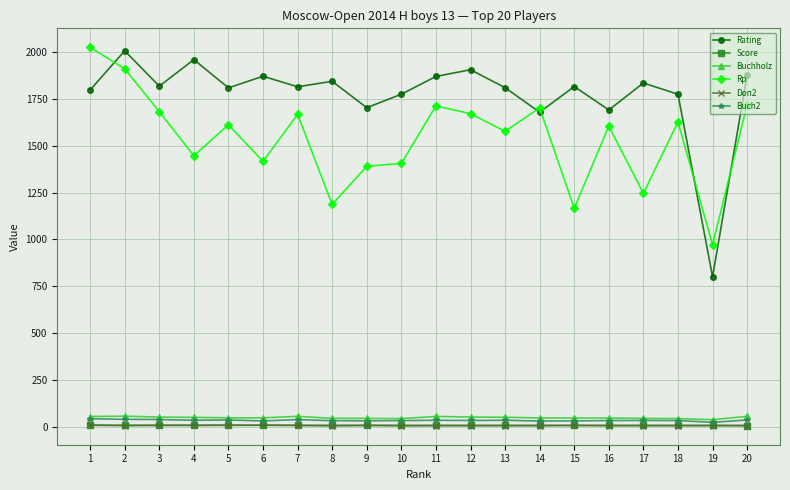

Which series has the largest range (max minus min)?

Rating